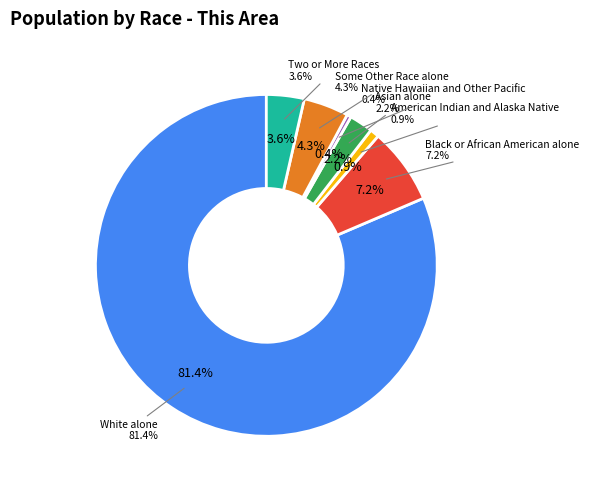

Which slice is the smallest?

Native Hawaiian and Other Pacific